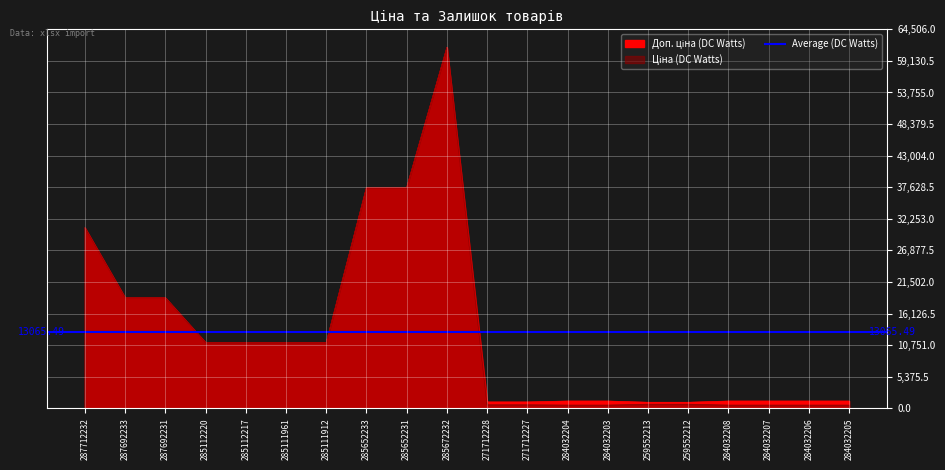

What is the difference between the maximum and second lowest values in the Доп. ціна series?

60409.6